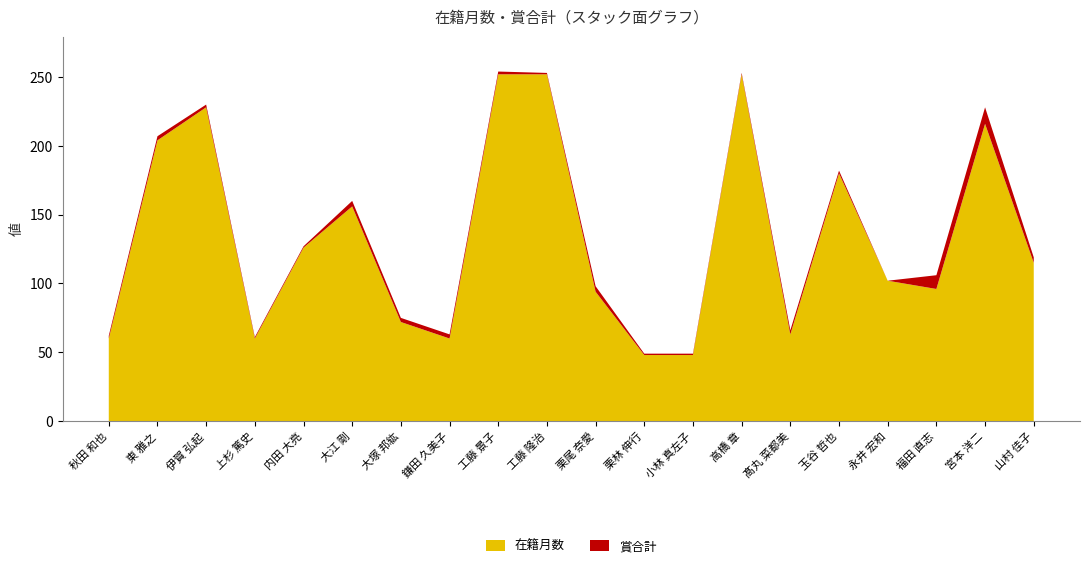

Reading right to left, list all the values displayed in this chart.

在籍月数: 山村 佳子=115	宮本 洋二=216	福田 直志=96	永井 宏和=102	玉谷 哲也=180	髙丸 菜都美=63	高橋 章=252	小林 真左子=48	栗林 伸行=48	栗尾 奈愛=94	工藤 隆治=252	工藤 景子=252	鎌田 久美子=60	大塚 邦紘=72	大江 剛=156	内田 大亮=126	上杉 篤史=60	伊賀 弘起=228	東 雅之=204	秋田 和也=60
賞合計: 山村 佳子=4	宮本 洋二=12	福田 直志=10	永井 宏和=0	玉谷 哲也=2	髙丸 菜都美=3	高橋 章=1	小林 真左子=1	栗林 伸行=1	栗尾 奈愛=4	工藤 隆治=1	工藤 景子=2	鎌田 久美子=3	大塚 邦紘=3	大江 剛=4	内田 大亮=1	上杉 篤史=1	伊賀 弘起=2	東 雅之=3	秋田 和也=2